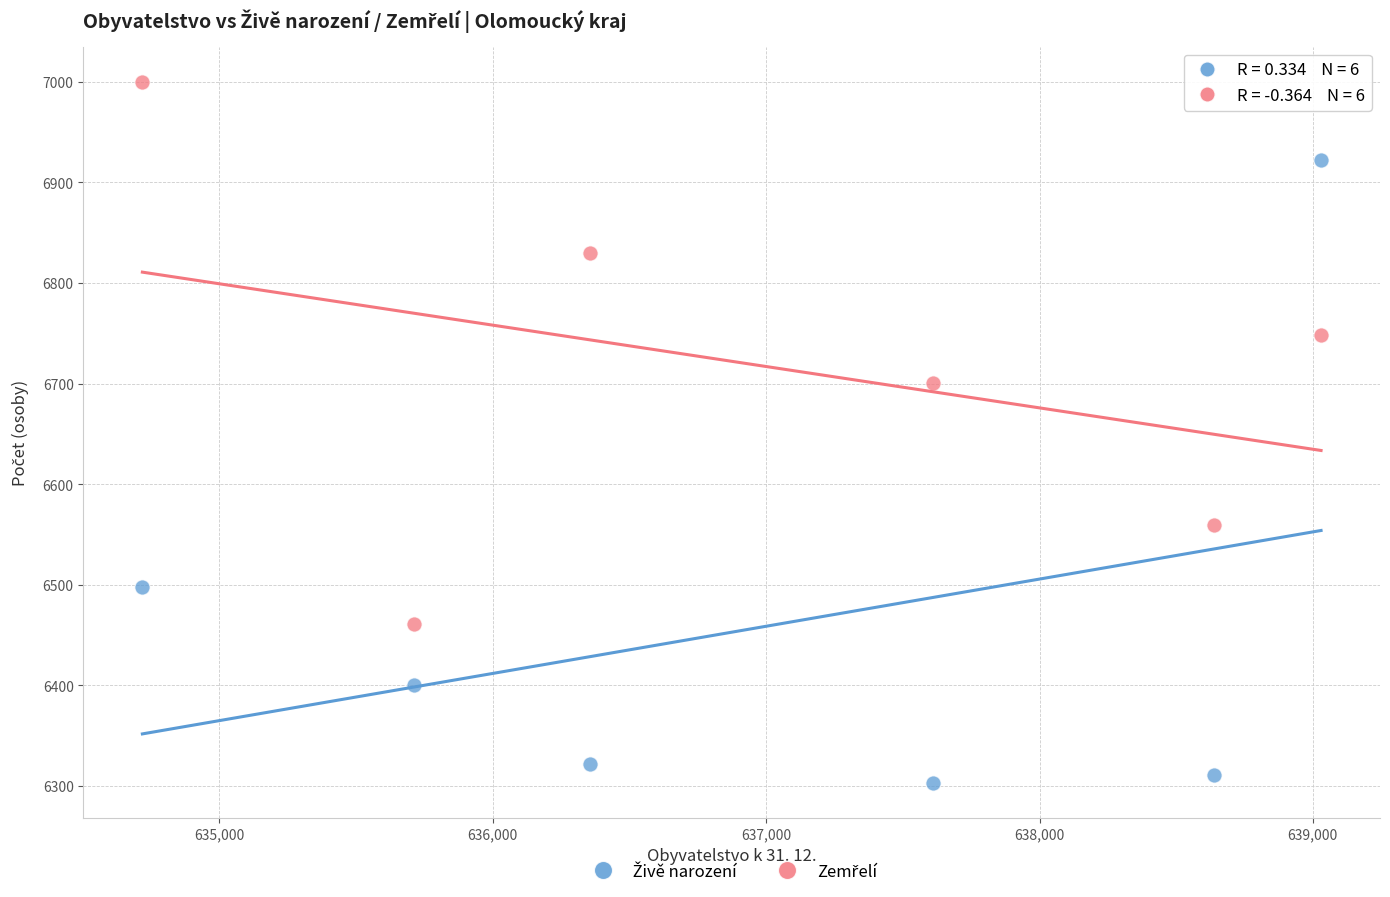

Across all series, what Y value is closest to 6651?

6701